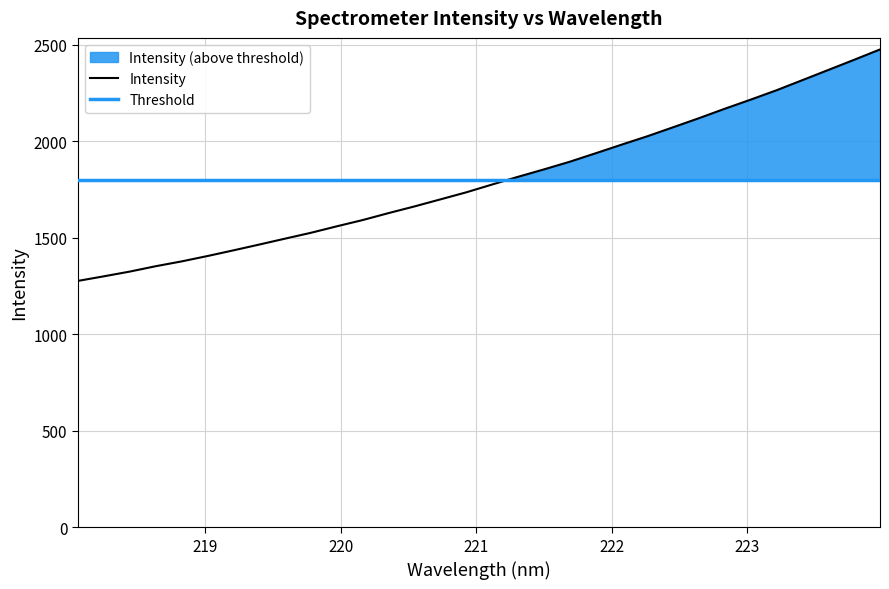

Reading left to right, what are all the values shown in this chart?

1276.3	1300.0	1324.5	1352.2	1377.2	1405.0	1434.3	1464.5	1495.1	1525.5	1559.1	1591.5	1627.5	1662.0	1698.4	1735.0	1775.4	1815.3	1853.7	1893.4	1937.2	1981.7	2025.3	2072.0	2119.1	2168.0	2215.2	2263.7	2316.1	2368.6	2421.3	2474.8